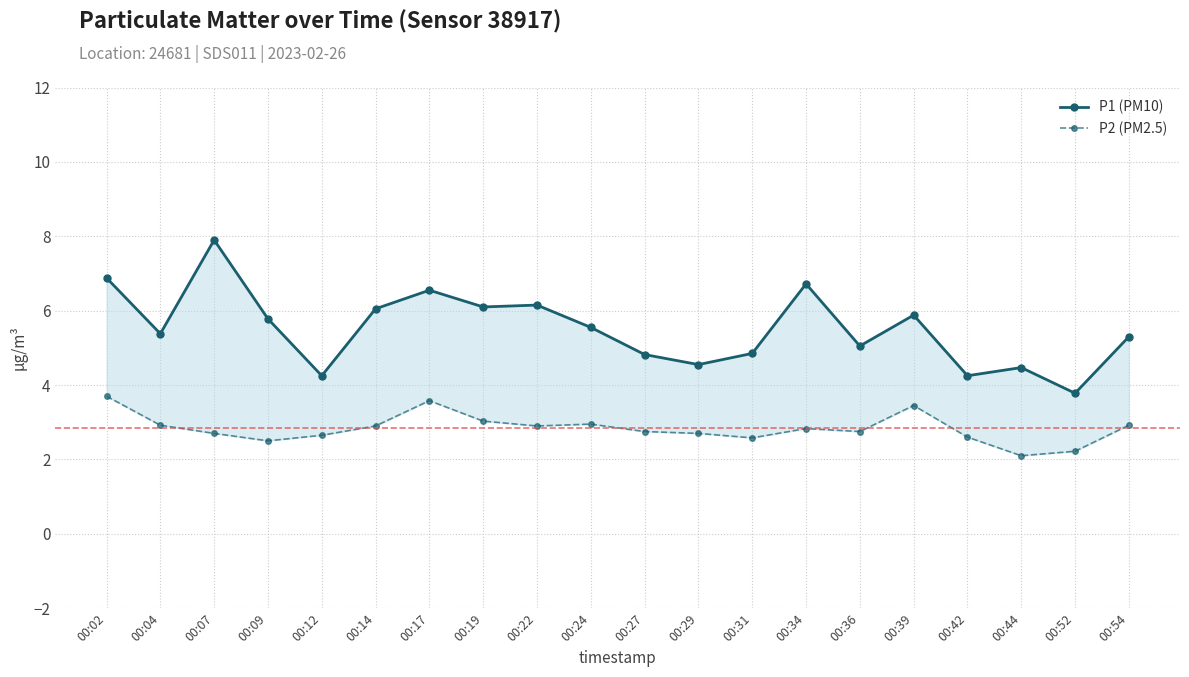

True or false: P1 (PM10) and P2 (PM2.5) cross at least once.

False